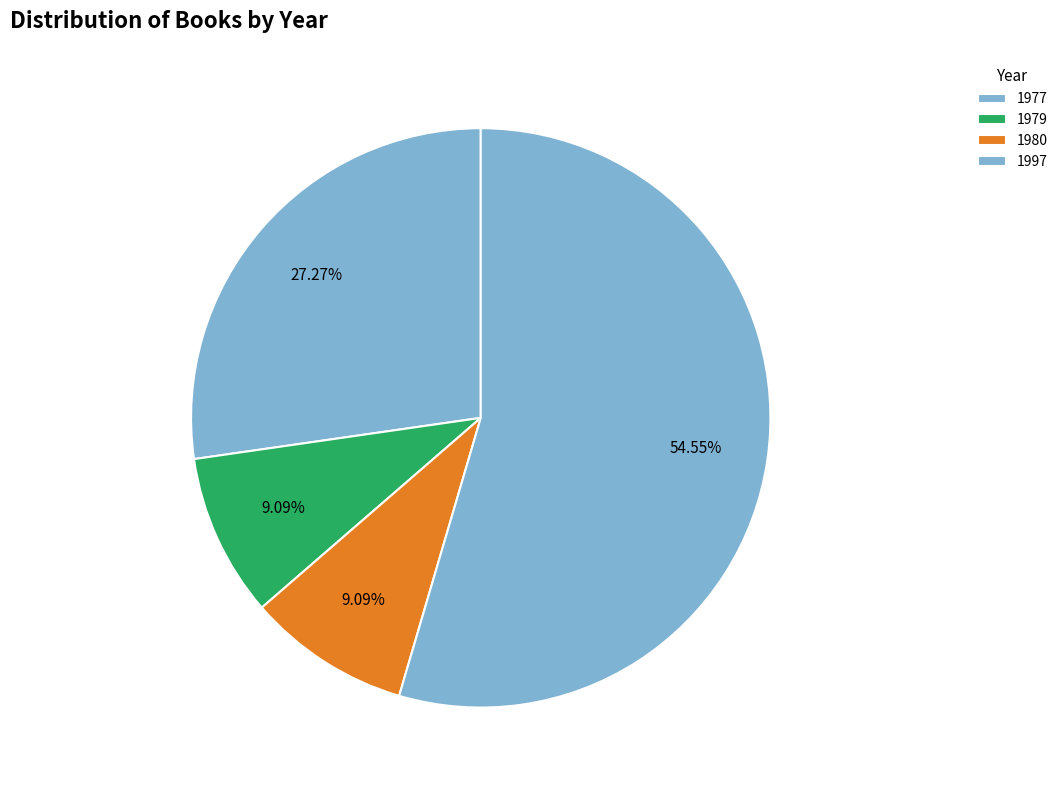

How many segments does this pie chart have?

4